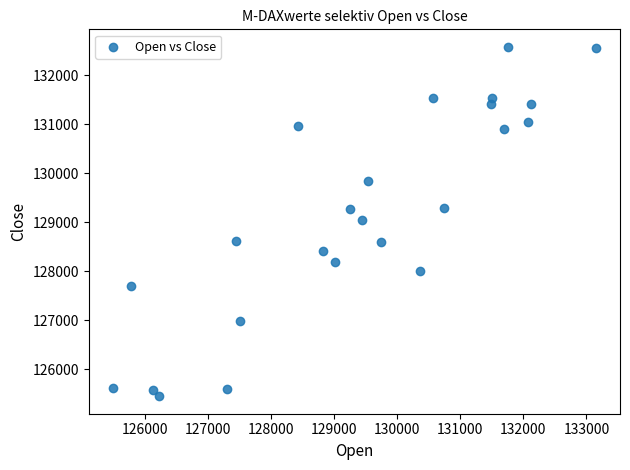

What is the range of X values (max minus min)?

7656